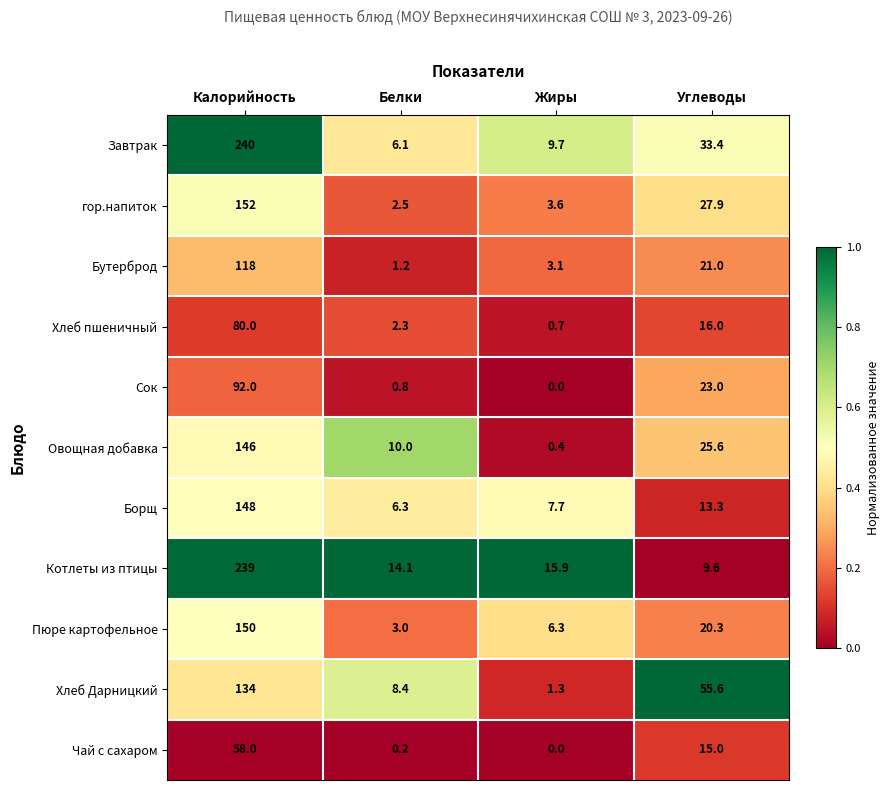

True or false: Котлеты из птицы has a value of 25.2 at Белки.

False